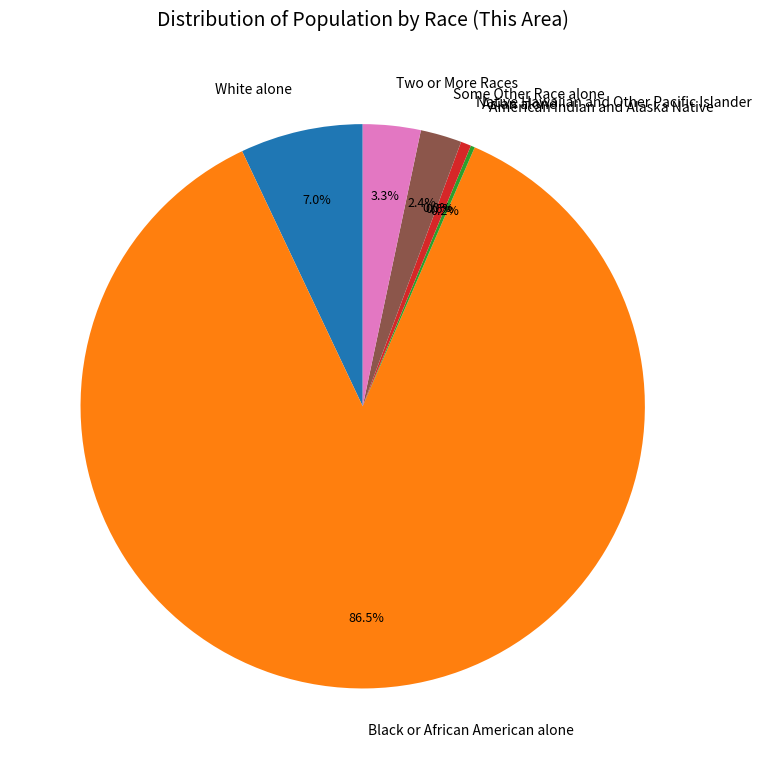

True or false: American Indian and Alaska Native accounts for 1% of the total.

False